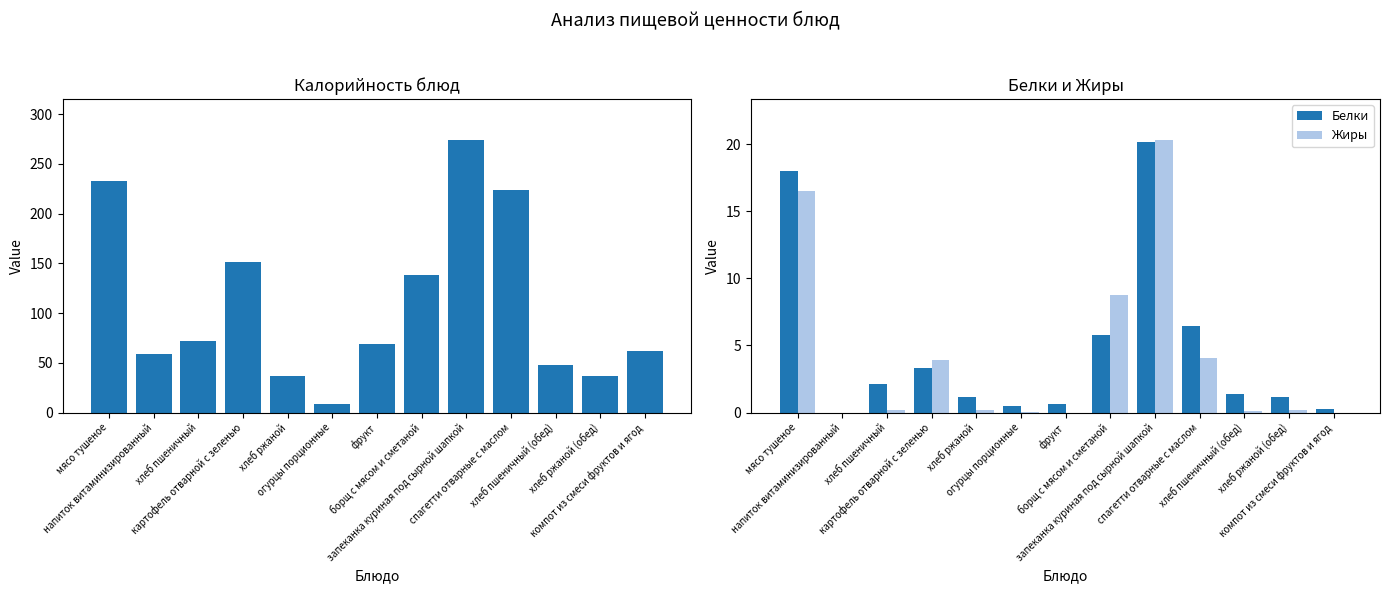

Reading left to right, list all the values displayed in this chart.

Калорийность: мясо тушеное=232.8	напиток витаминизированный=58.4	хлеб пшеничный=72.0	картофель отварной с зеленью=151.3	хлеб ржаной=36.3	огурцы порционные=8.4	фрукт=69.0	борщ с мясом и сметаной=138.0	запеканка куриная под сырной шапкой=274.0	спагетти отварные с маслом=223.7	хлеб пшеничный (обед)=48.0	хлеб ржаной (обед)=36.3	компот из смеси фруктов и ягод=62.0
Белки: мясо тушеное=18.0	напиток витаминизированный=0.0	хлеб пшеничный=2.1	картофель отварной с зеленью=3.3	хлеб ржаной=1.1	огурцы порционные=0.5	фрукт=0.6	борщ с мясом и сметаной=5.7	запеканка куриная под сырной шапкой=20.2	спагетти отварные с маслом=6.5	хлеб пшеничный (обед)=1.4	хлеб ржаной (обед)=1.1	компот из смеси фруктов и ягод=0.3
Жиры: мясо тушеное=16.5	напиток витаминизированный=0.0	хлеб пшеничный=0.2	картофель отварной с зеленью=3.9	хлеб ржаной=0.2	огурцы порционные=0.1	фрукт=0.0	борщ с мясом и сметаной=8.8	запеканка куриная под сырной шапкой=20.3	спагетти отварные с маслом=4.0	хлеб пшеничный (обед)=0.1	хлеб ржаной (обед)=0.2	компот из смеси фруктов и ягод=0.0